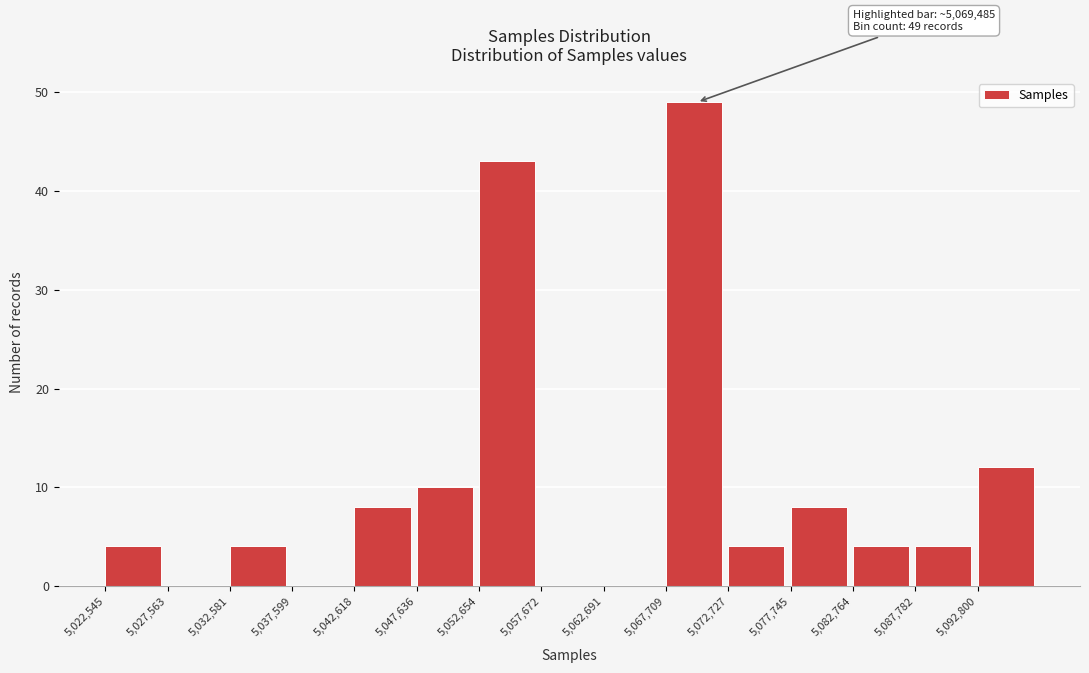

Over which range of the x-axis is the bar tallest?

5068000 to 5073000